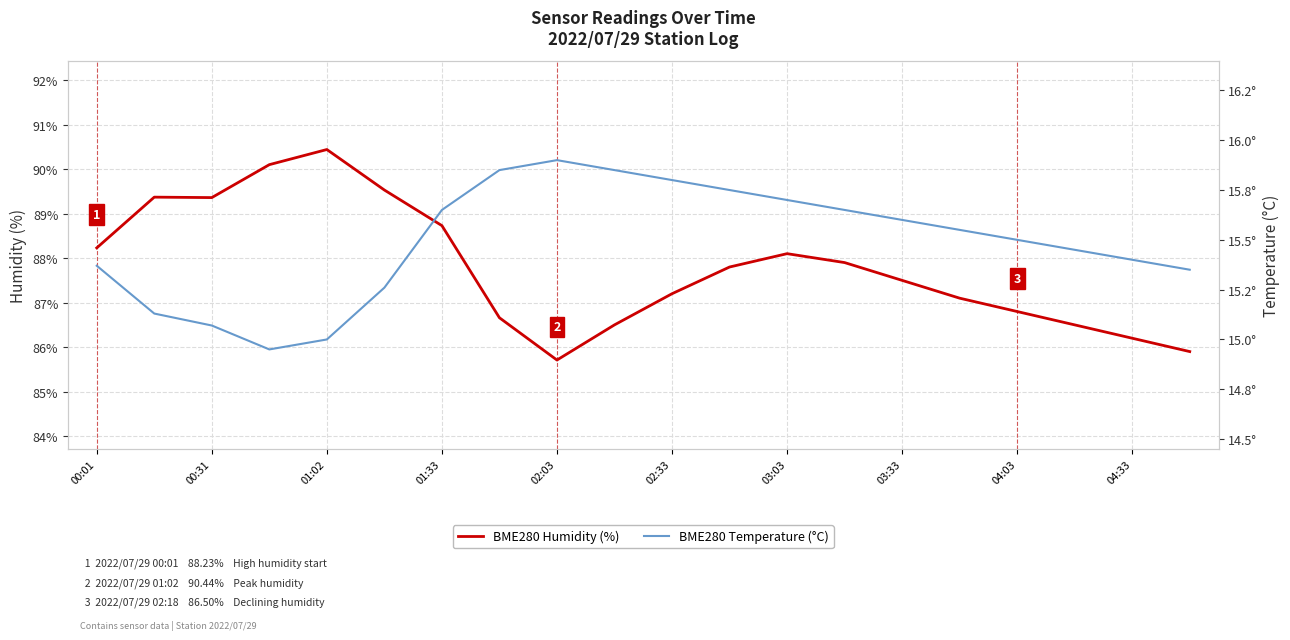

What is the minimum value for BME280 Temperature (°C)?

14.9